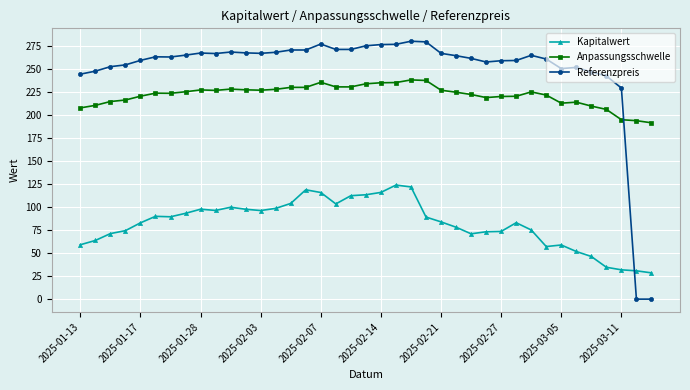

Which series has the largest total across all categories?

Referenzpreis